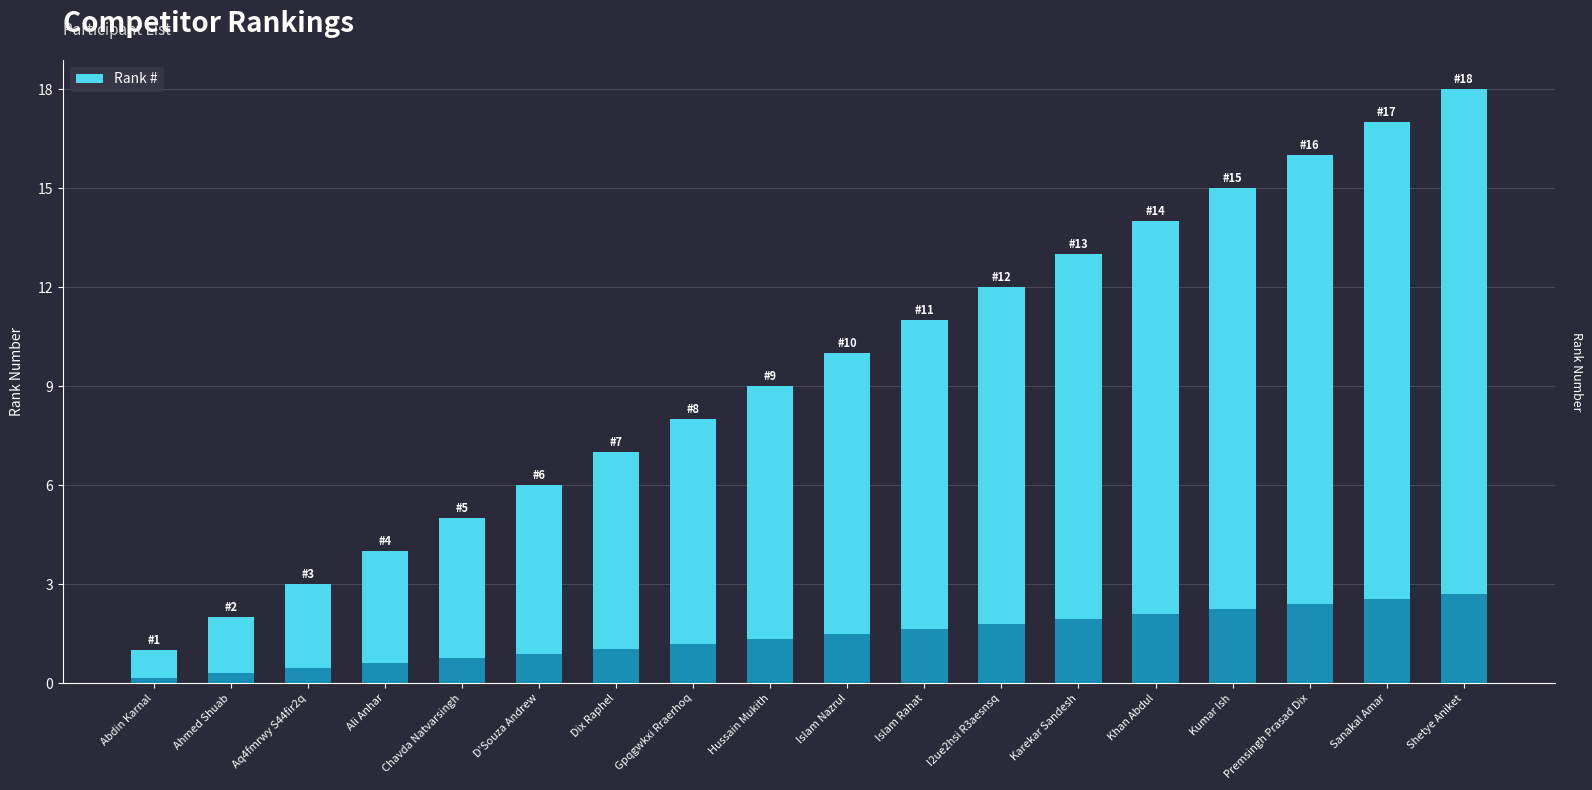

What is the smallest value displayed?

1